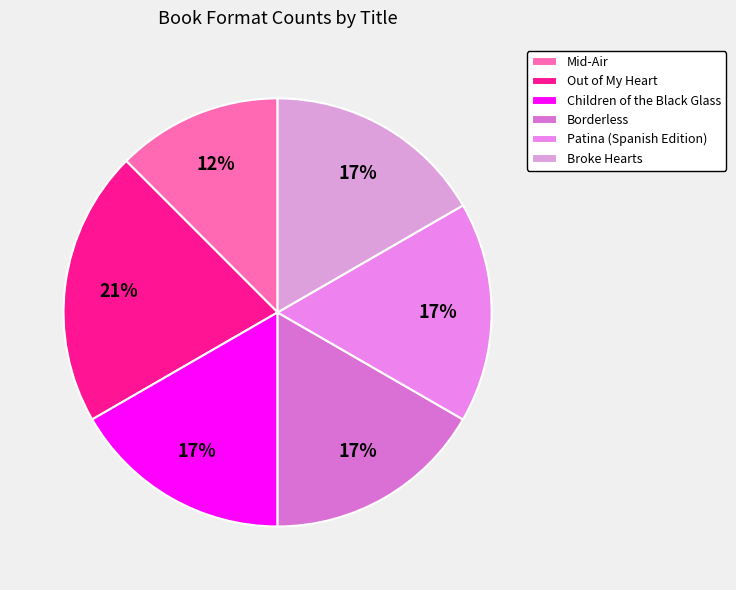

Do Mid-Air and Borderless together represent more than half of the pie?

No